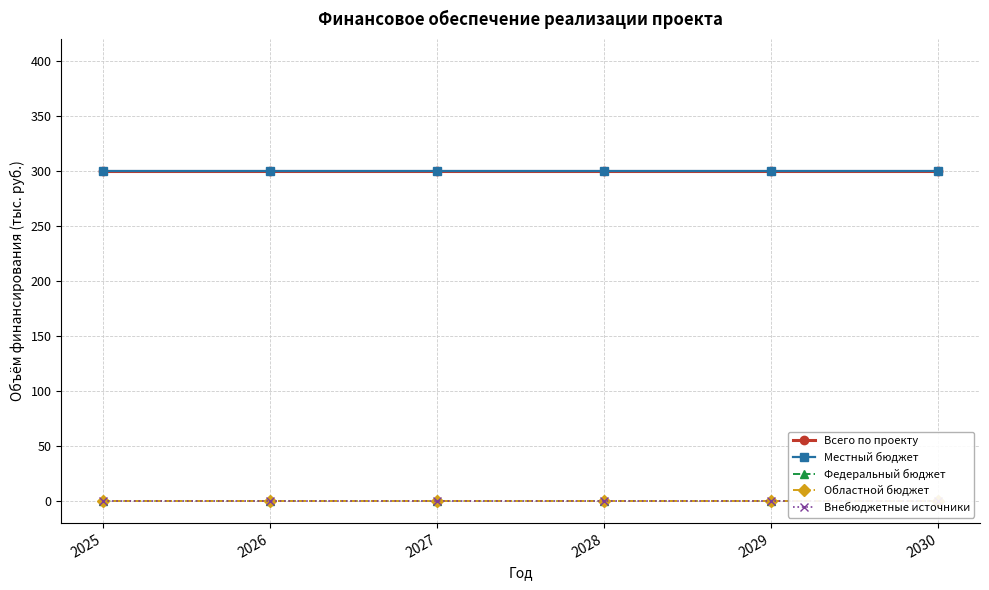

What is the value of the Всего по проекту point at the 4th from the left?

300